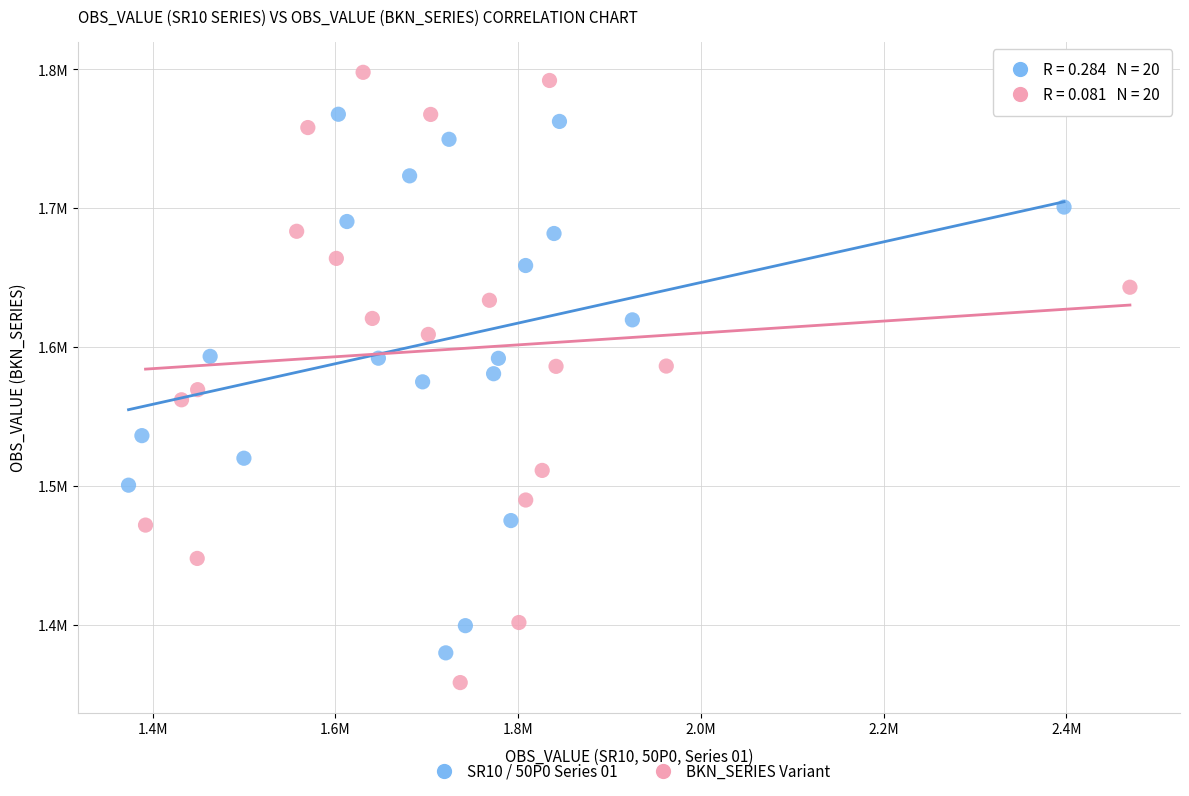

Which series has the largest Y range (max minus min)?

BKN_SERIES Variant